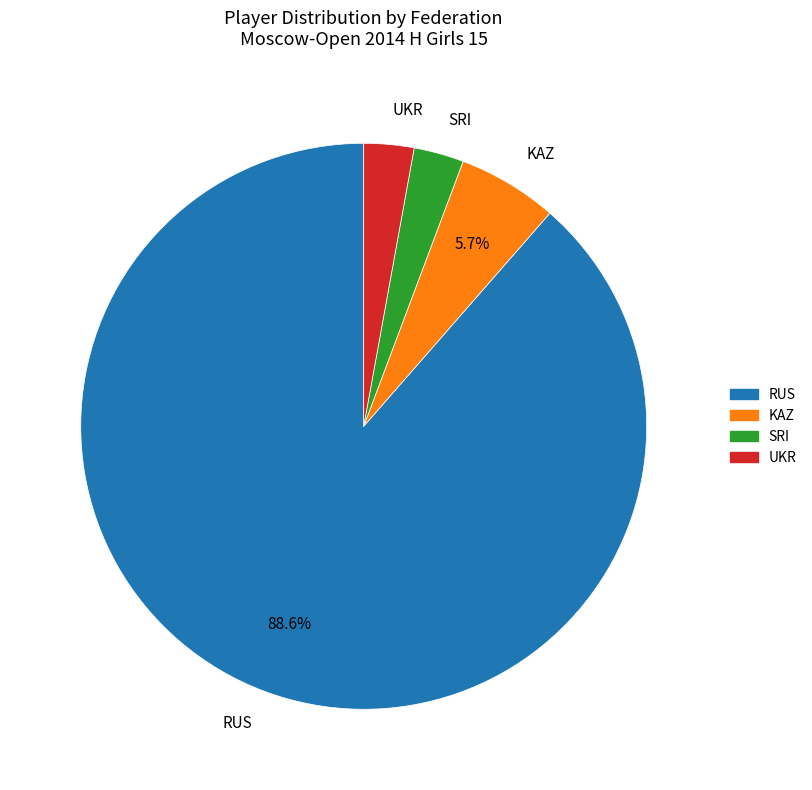

Combined, do UKR and RUS account for over 50%?

Yes